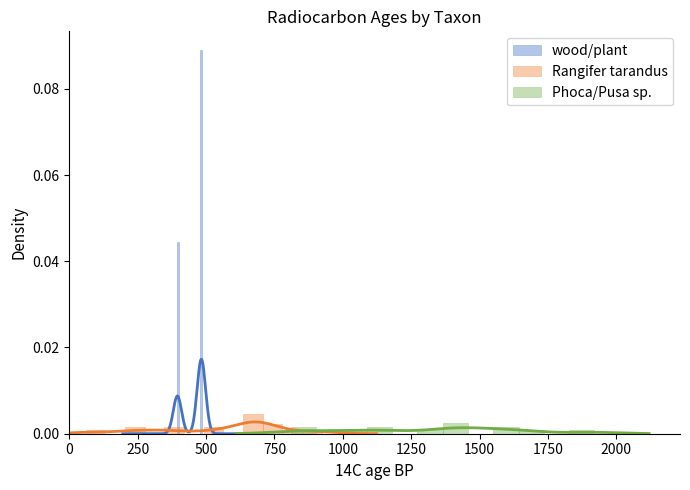

How many categories are shown in the chart?

12